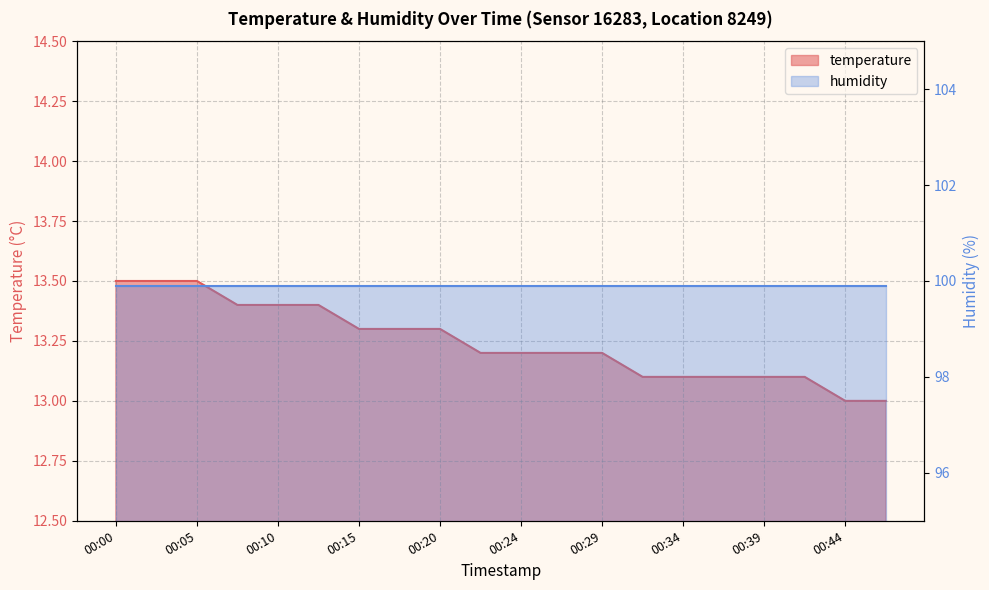

How many values are between 13 and 14?

20